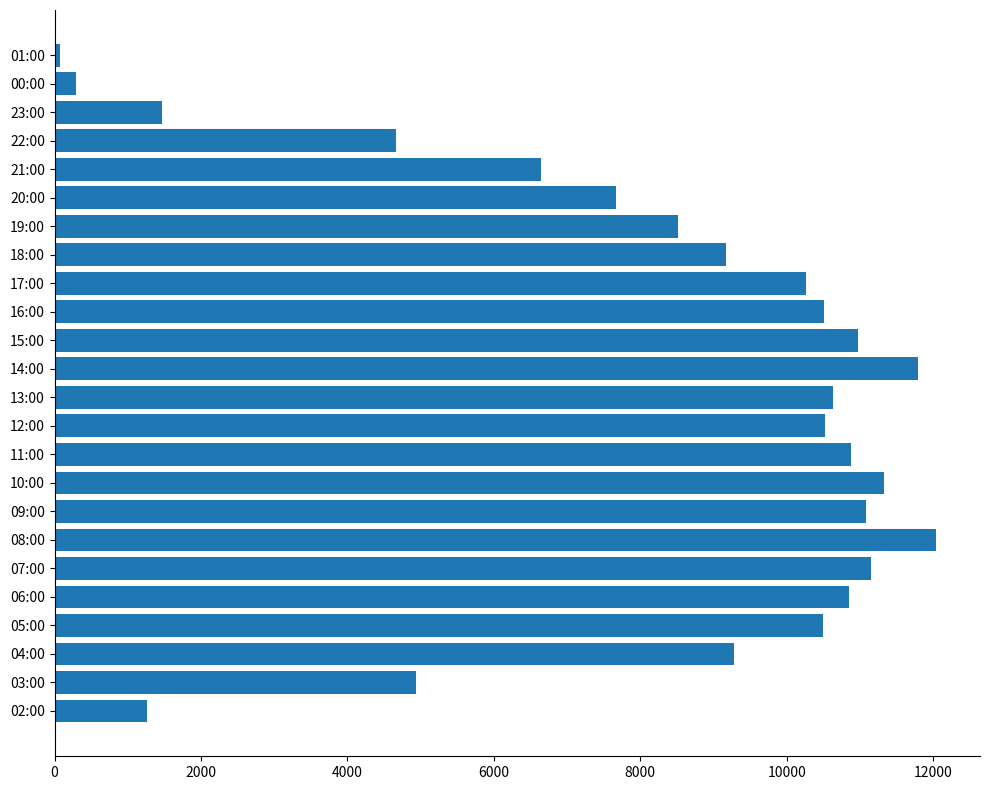

What is the ratio of the value at 16:00 to the value at 21:00?

1.6